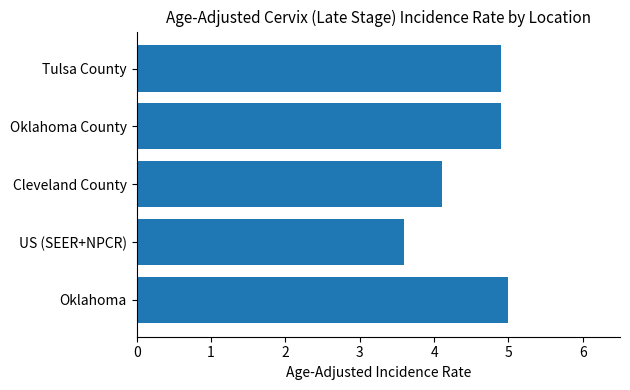

Which category has the lowest value across all series?

US (SEER+NPCR)